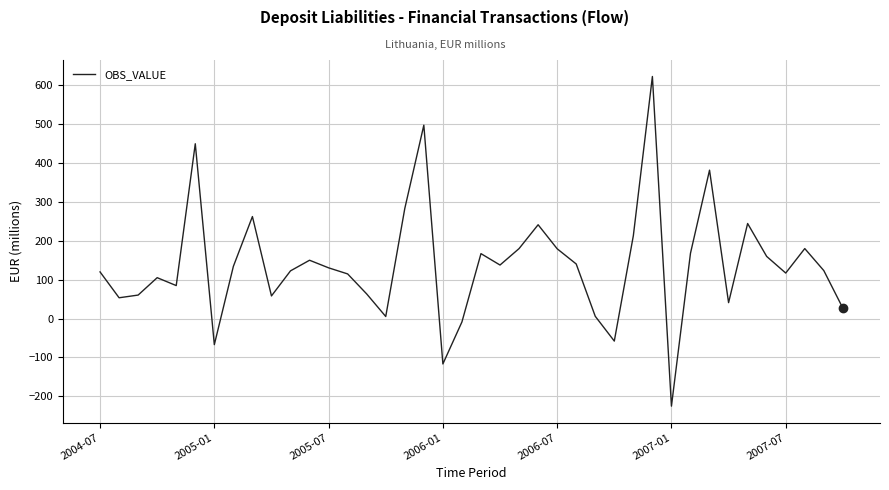

What is the minimum value shown in the chart?

-225.1